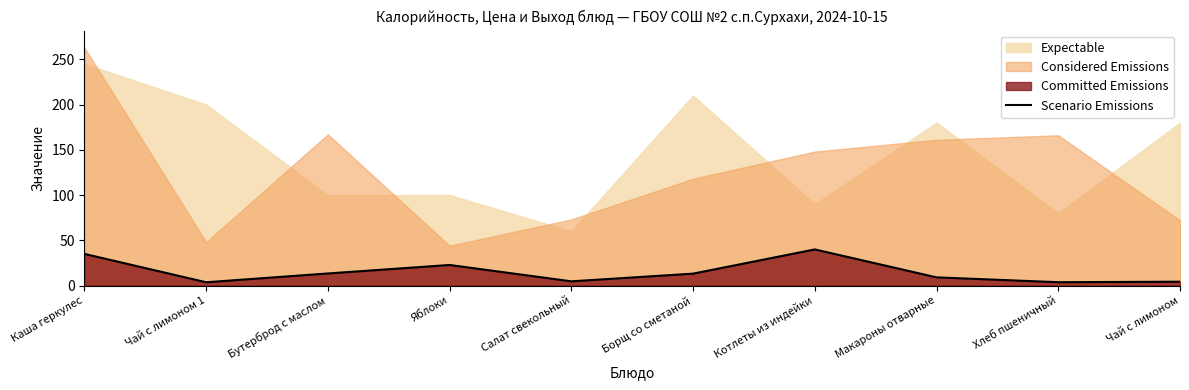

Is it true that the value at Котлеты из индейки is 39.9?

True